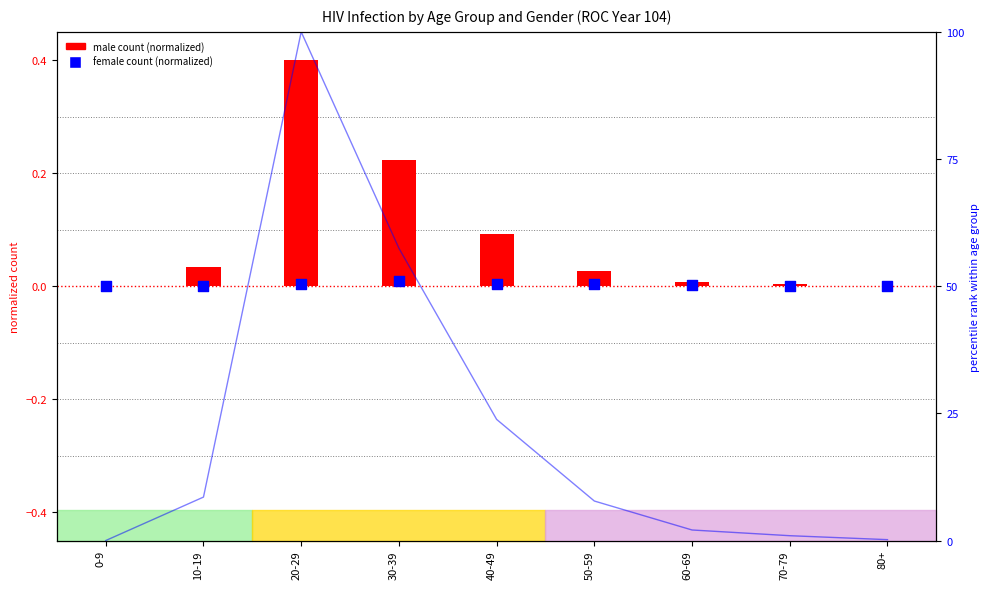

At which category is the sum across all series the highest?

20-29